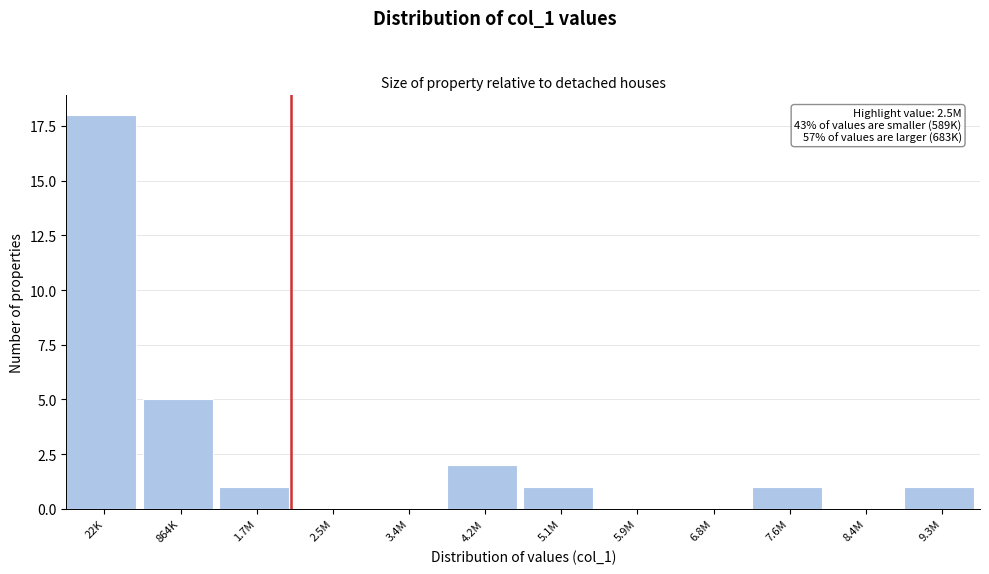

Reading right to left, list all the values displayed in this chart.

9.3M=1	8.4M=0	7.6M=1	6.8M=0	5.9M=0	5.1M=1	4.2M=2	3.4M=0	2.5M=0	1.7M=1	864K=5	22K=18